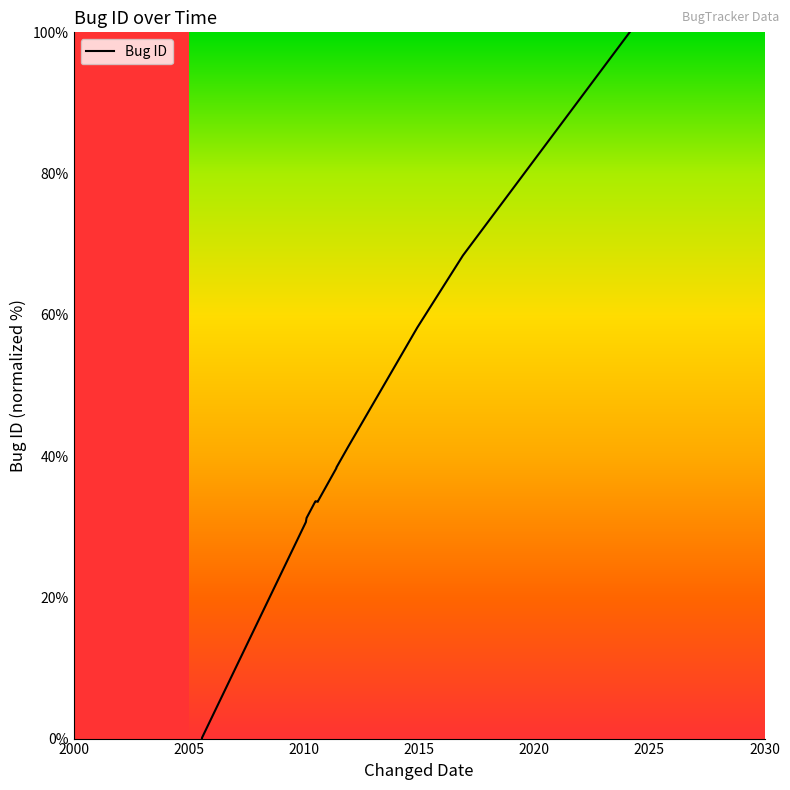

How many positive values are there?

15